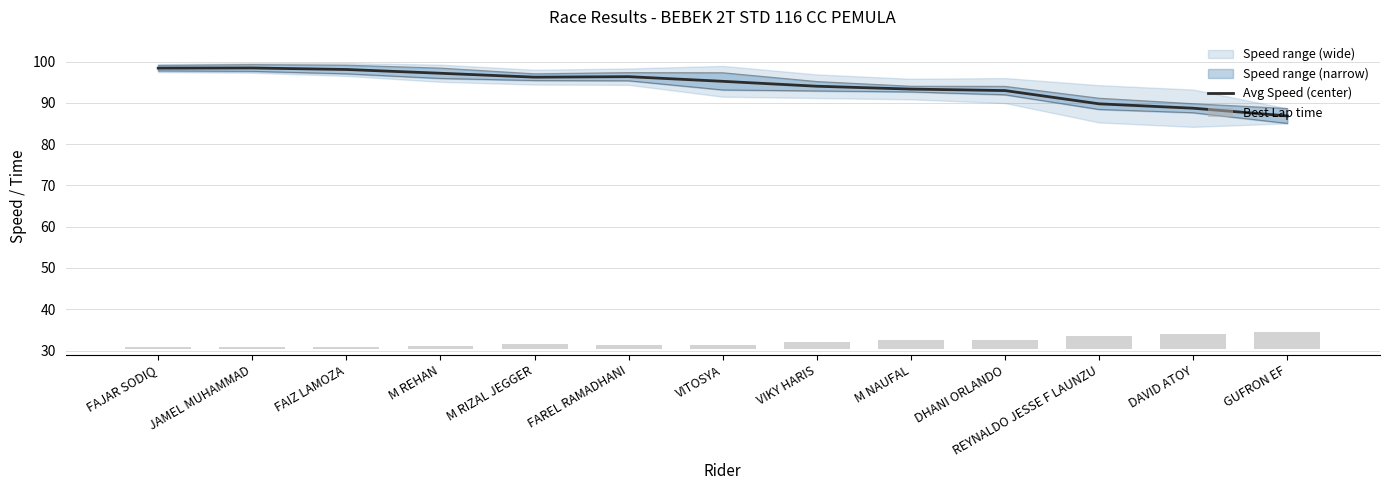

Which label corresponds to the smallest value in the chart?

JAMEL MUHAMMAD